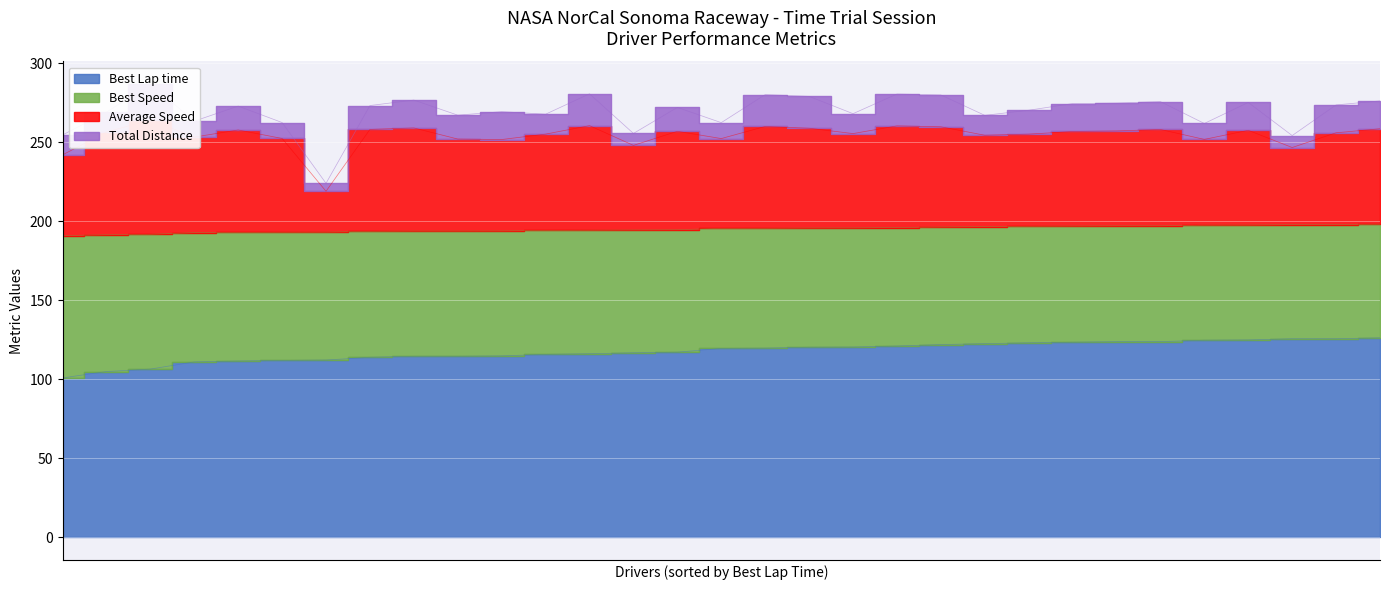

Which series has the widest spread of values?

Average Speed